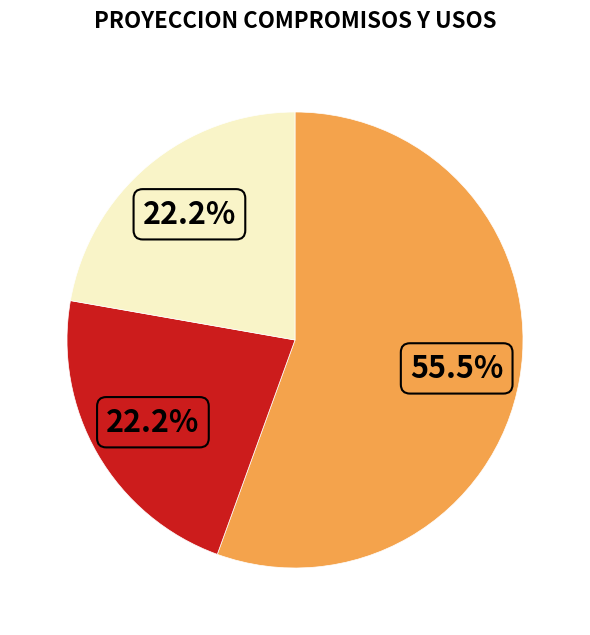

Is there a majority slice in this chart?

Yes